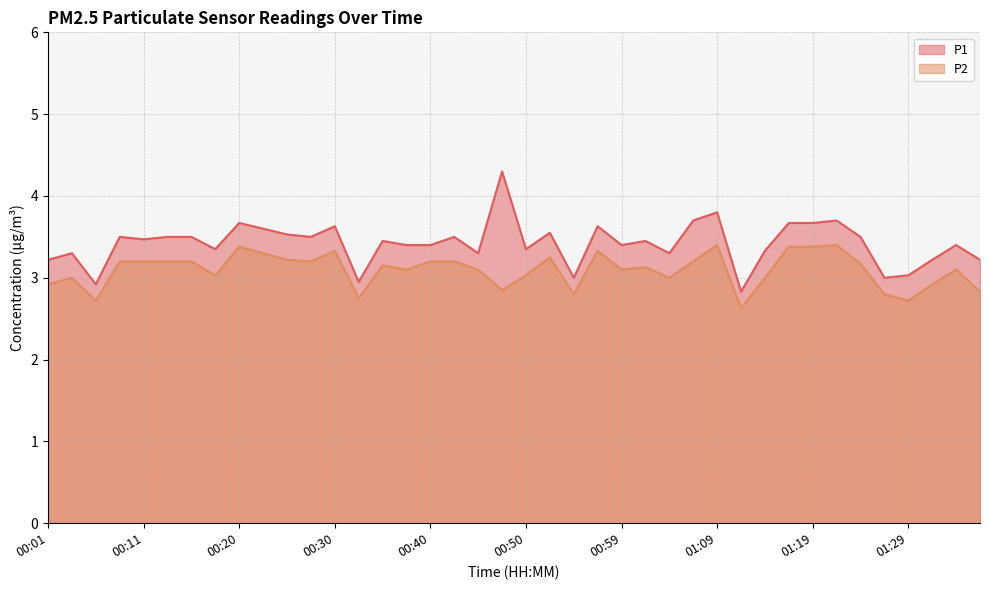

List the labels in order of P2 value, largest first.

01:09, 01:21, 00:20, 01:17, 01:19, 00:30, 00:57, 00:23, 00:52, 00:25, 00:08, 00:11, 00:13, 00:15, 00:28, 00:40, 00:42, 01:07, 01:24, 00:35, 01:02, 00:37, 00:45, 00:59, 01:34, 00:18, 00:50, 00:03, 01:04, 01:14, 00:01, 01:31, 00:47, 01:36, 00:54, 01:26, 00:33, 00:06, 01:29, 01:12